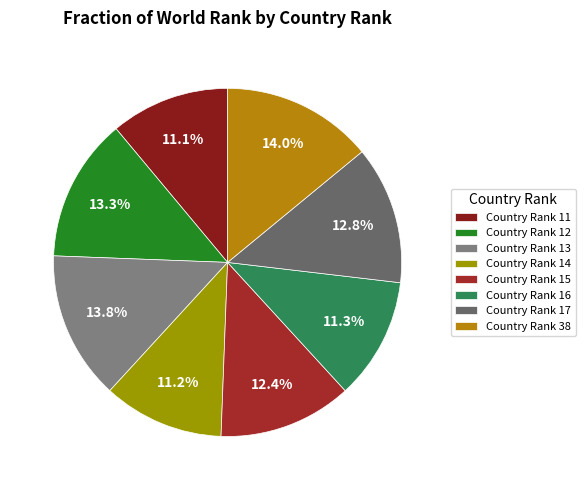

How many slices are in this pie chart?

8